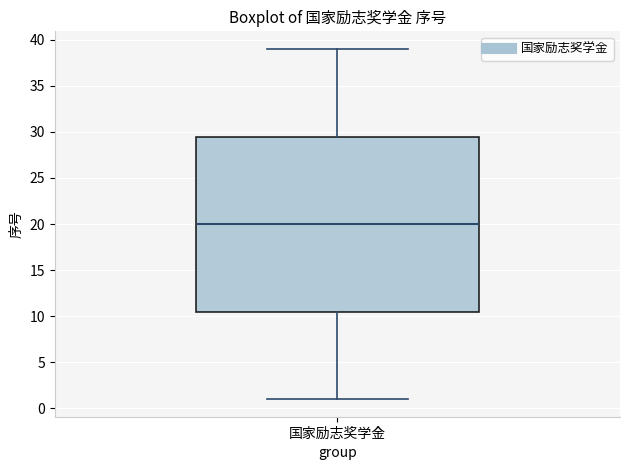

Where does the median line of the box for 国家励志奖学金 sit on the y-axis? The values are not printed on the chart, so give them approximately, as read against the axis.

20.0